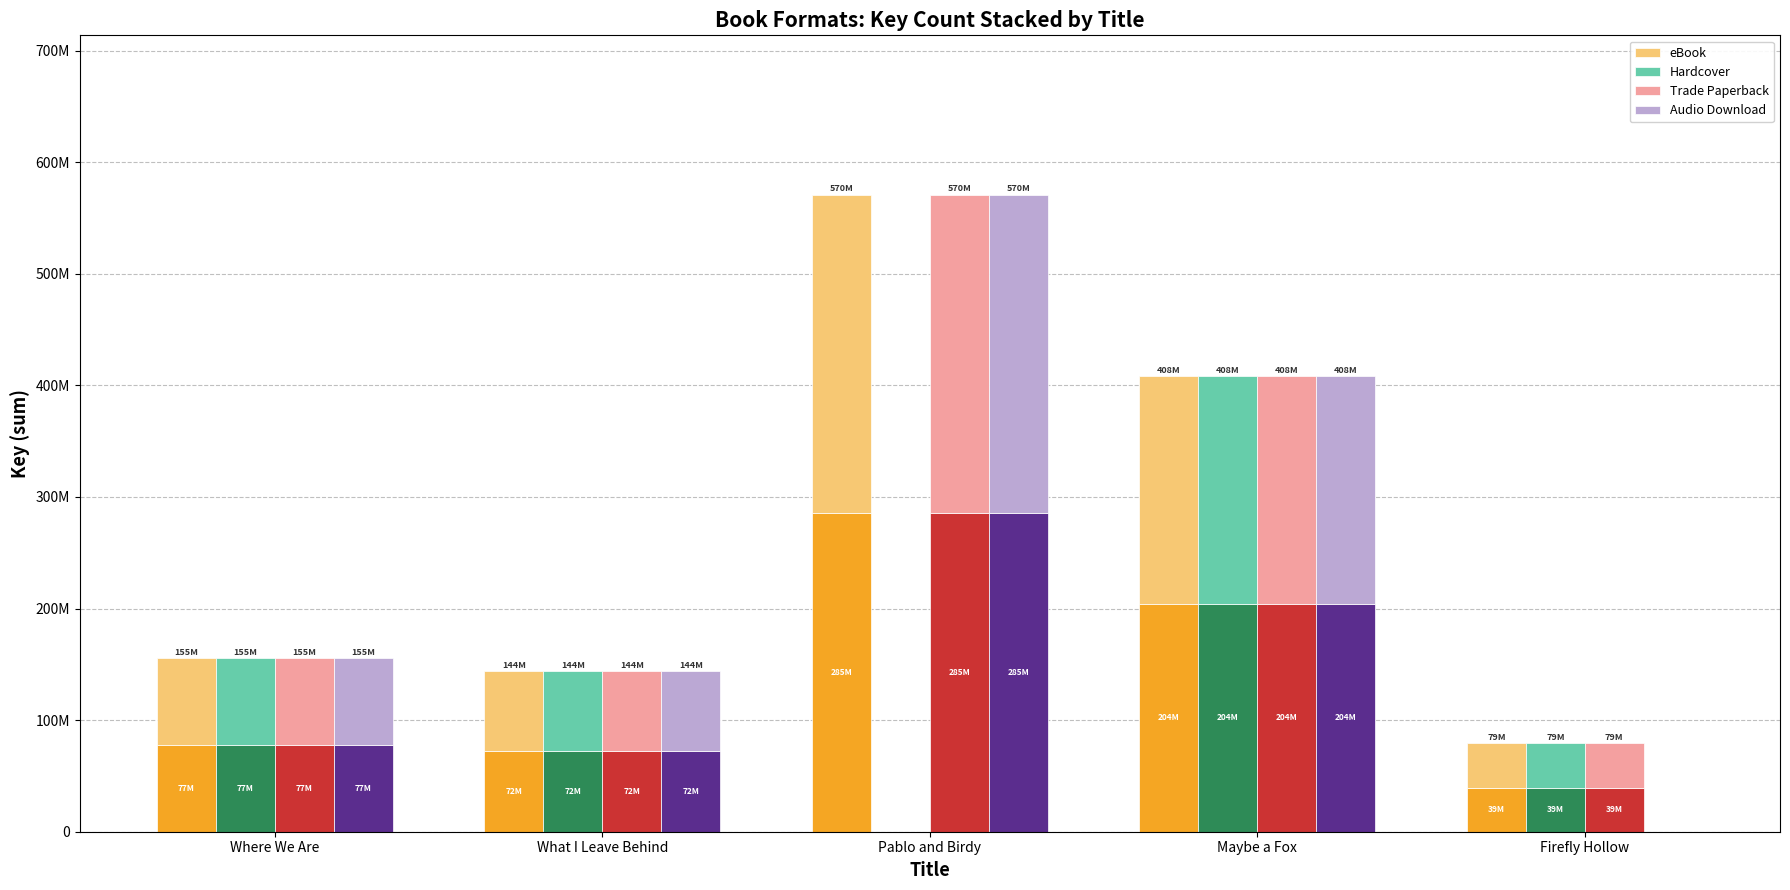

Reading left to right, extract all data points from this chart.

eBook: 77670302.0	72009632.5	285476327.5	204029369.0	39592314.0
Hardcover: 77670302.0	72009632.5	0.0	204029369.0	39592314.0
Trade Paperback: 77670302.0	72009632.5	285476327.5	204029369.0	39592314.0
Audio Download: 77670302.0	72009632.5	285476327.5	204029369.0	0.0